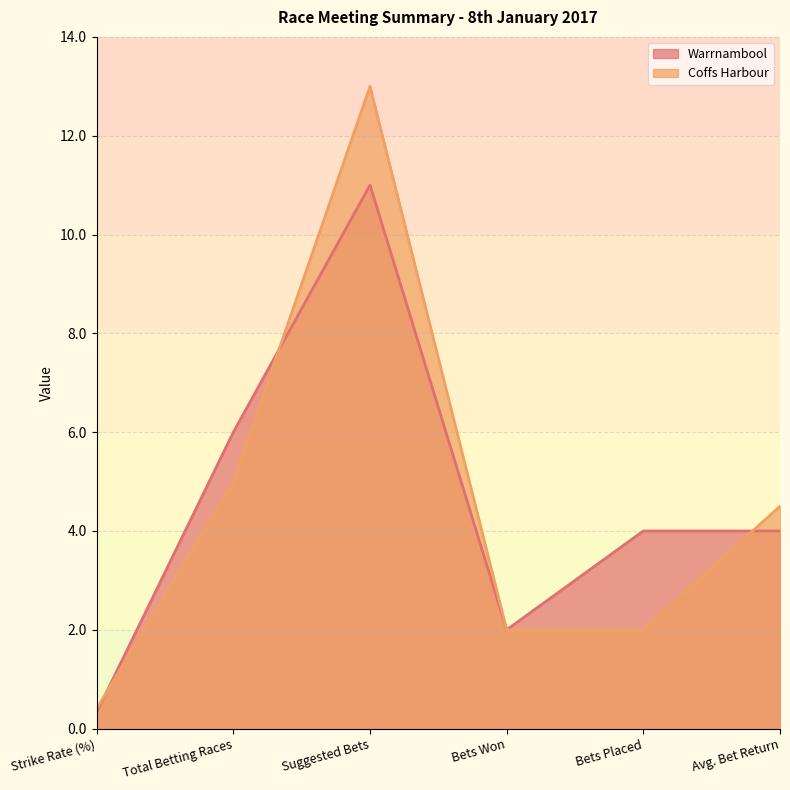

List the series in order of their peak value, lowest first.

Warrnambool, Coffs Harbour